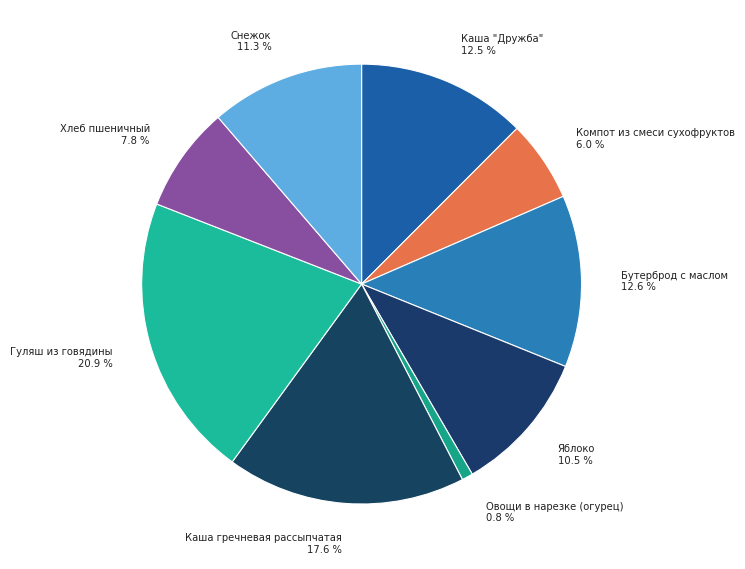

How many slices are in this pie chart?

9